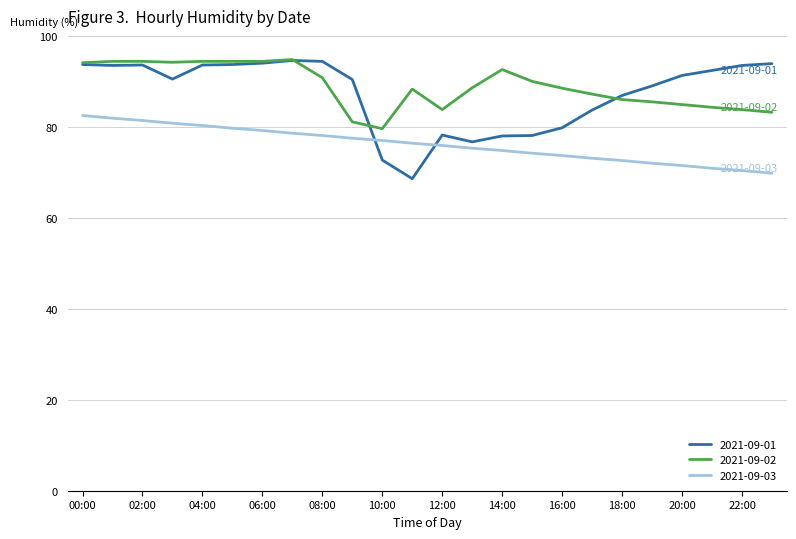

What is the maximum value for 2021-09-02?

94.8